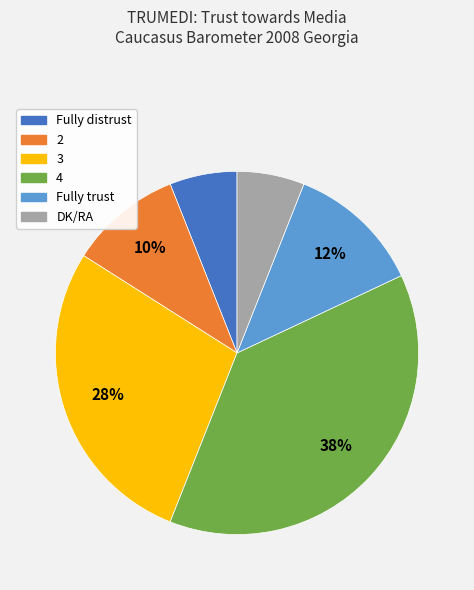

Is there a majority slice in this chart?

No